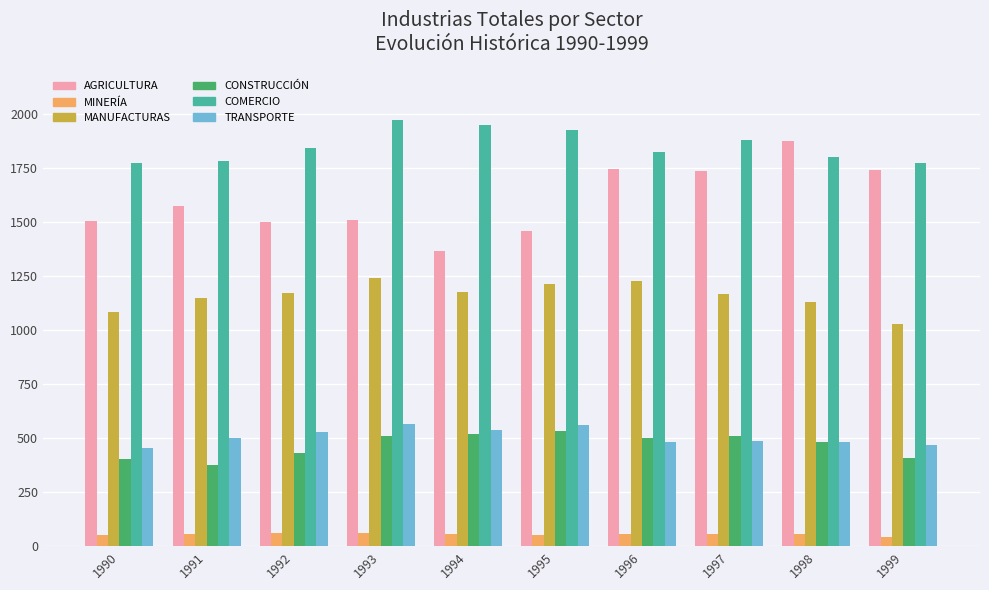

True or false: CONSTRUCCIÓN has a value of 482.2 at 1998.

True